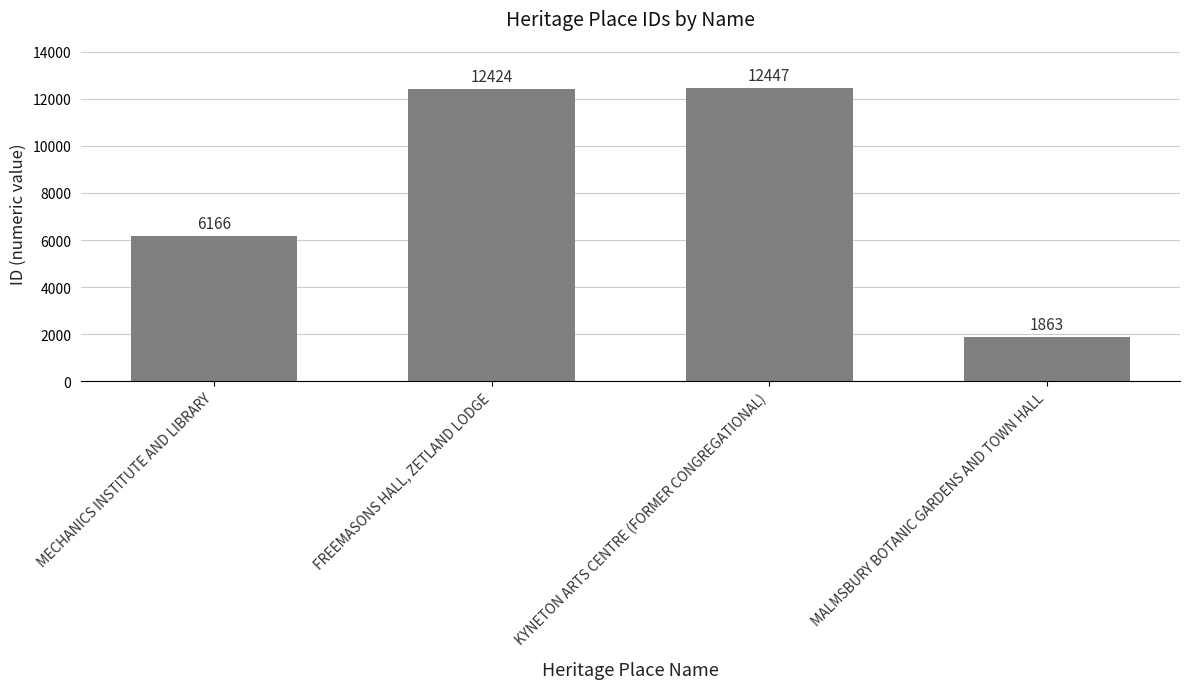

Where is the data nearest to the value 7155?

MECHANICS INSTITUTE AND LIBRARY